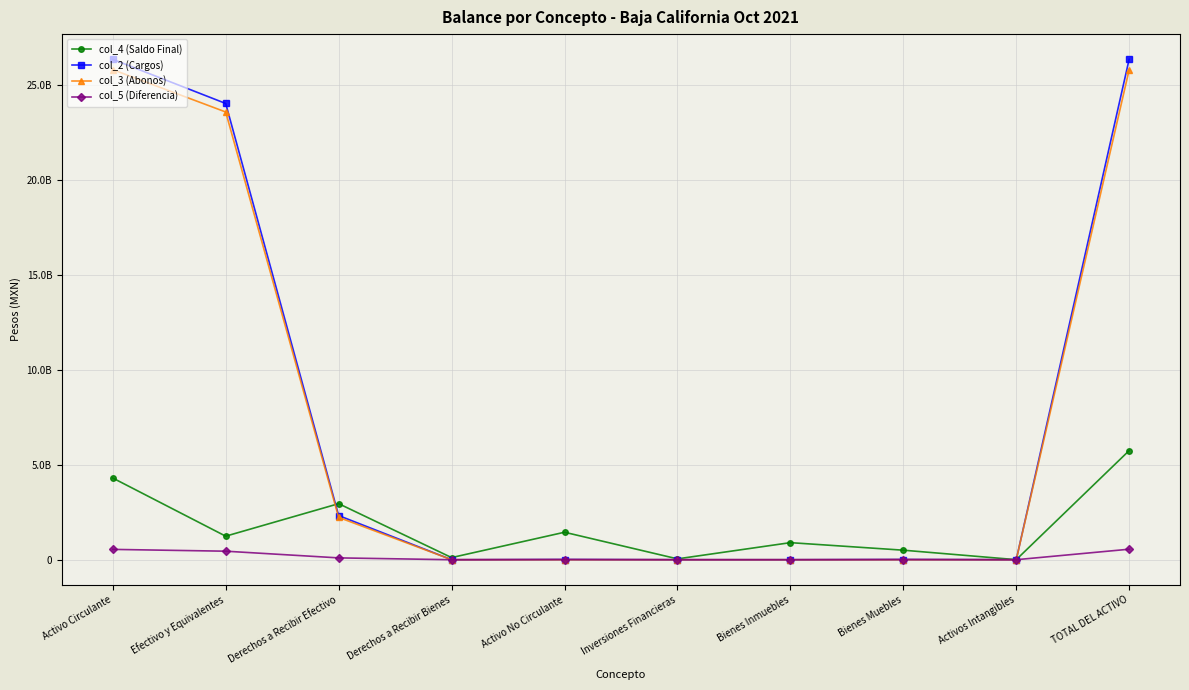

Does the chart have visible grid lines?

Yes